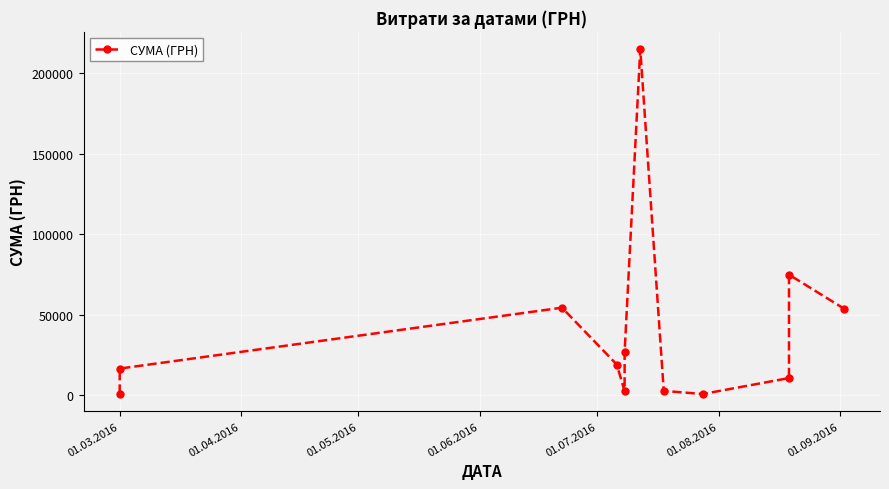

Count the number of data series in this chart.

1